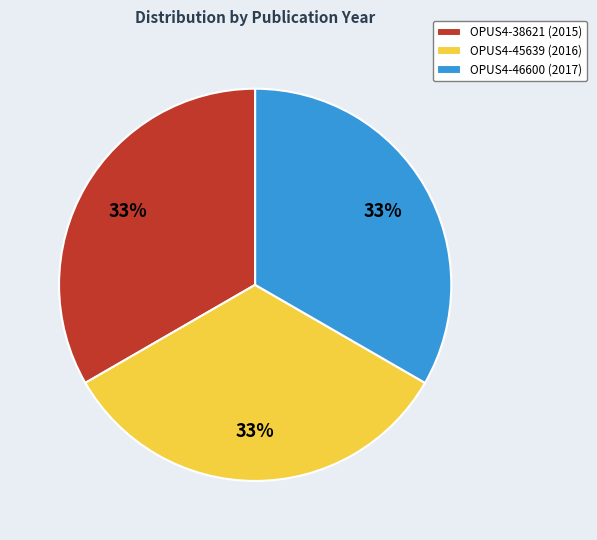

How many slices are in this pie chart?

3